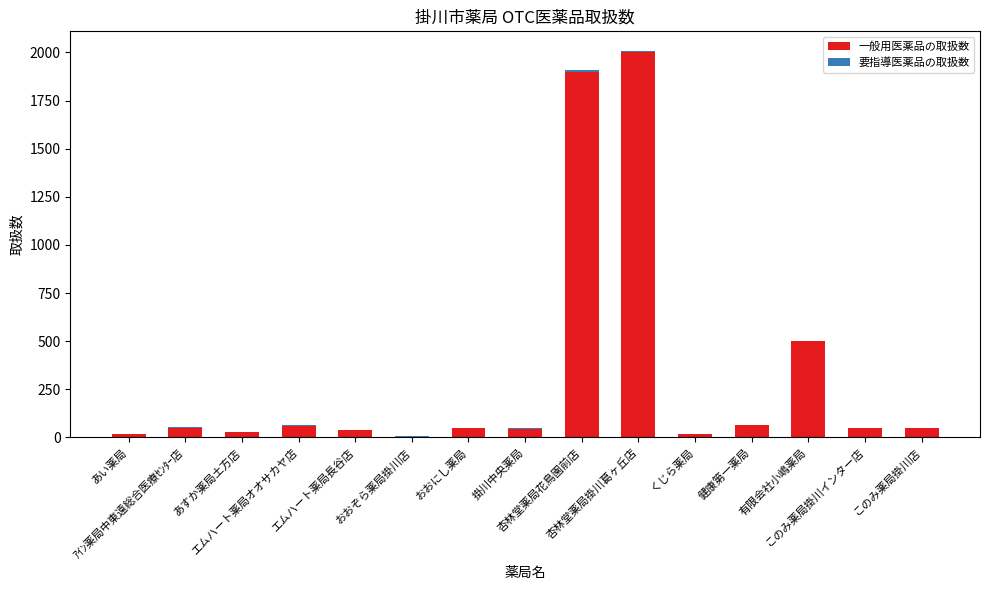

What is the highest value of the 一般用医薬品の取扱数 series?

2000